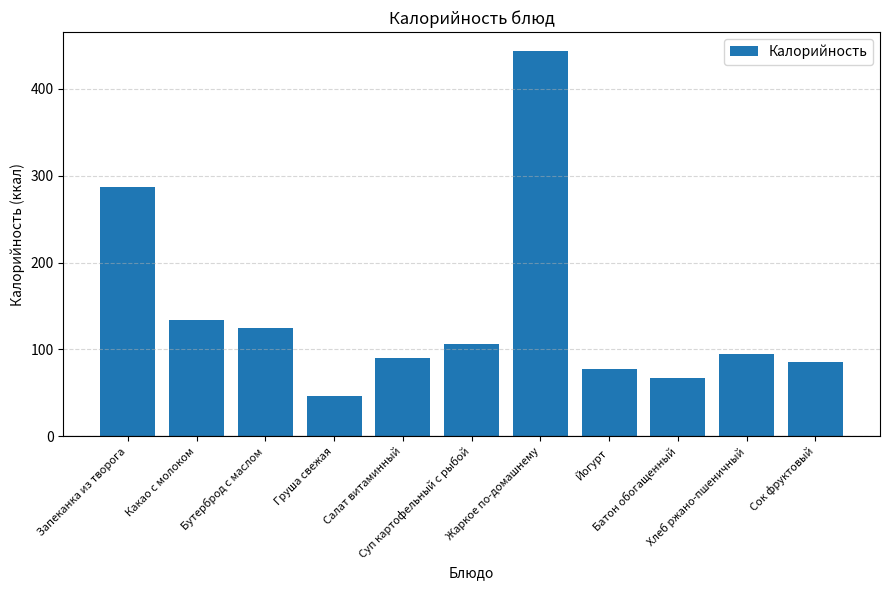

What position from the right is Сок фруктовый?

1